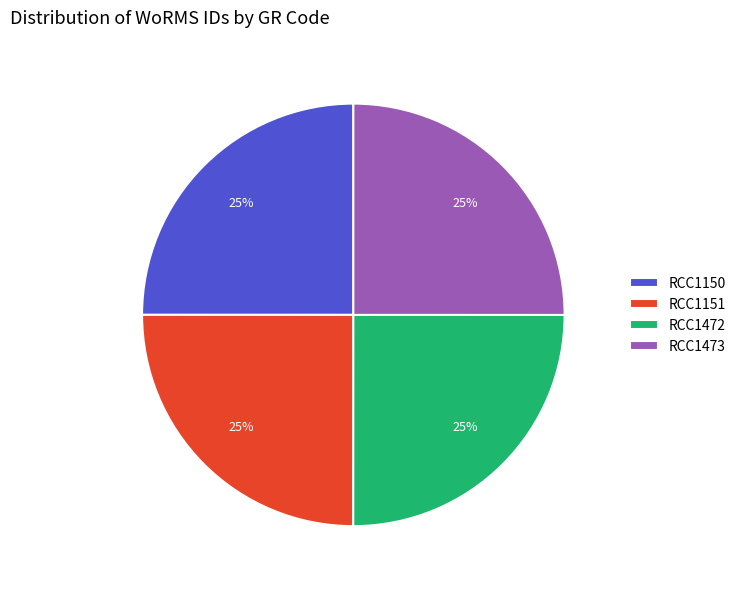

Is there a majority slice in this chart?

No